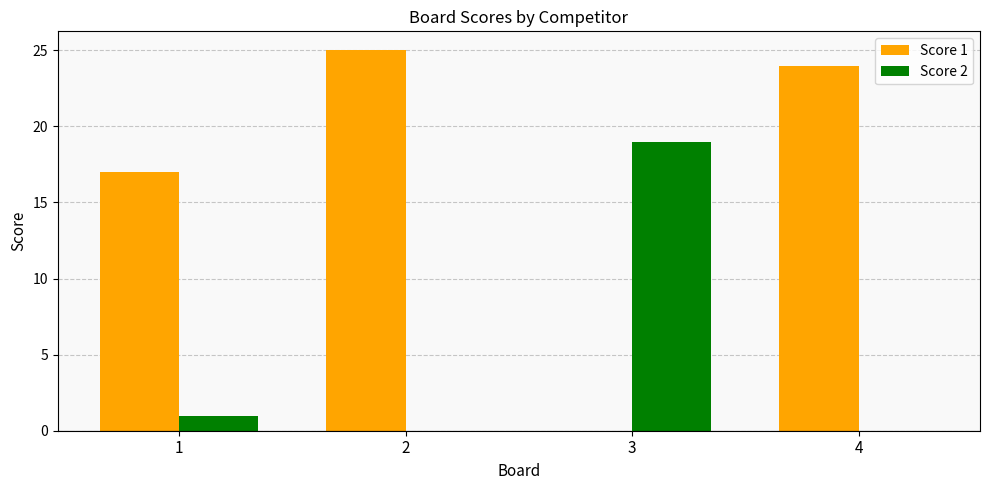

Which series changed the most between 1 and 4?

Score 1